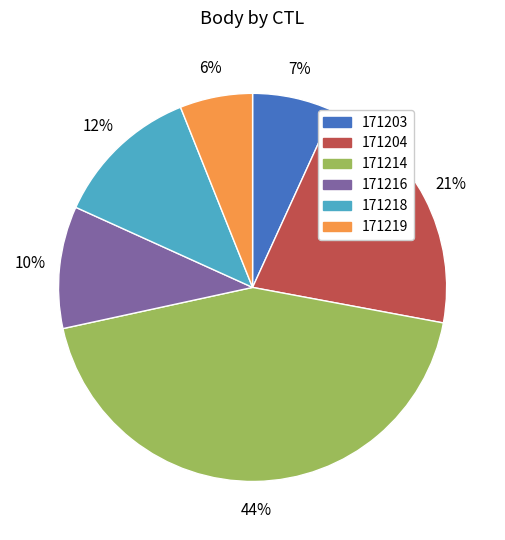

Between 171214 and 171216, which is larger?

171214